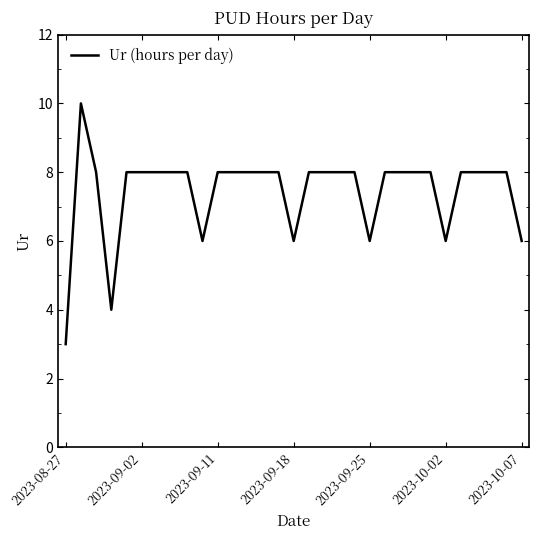

What is the smallest value displayed?

3